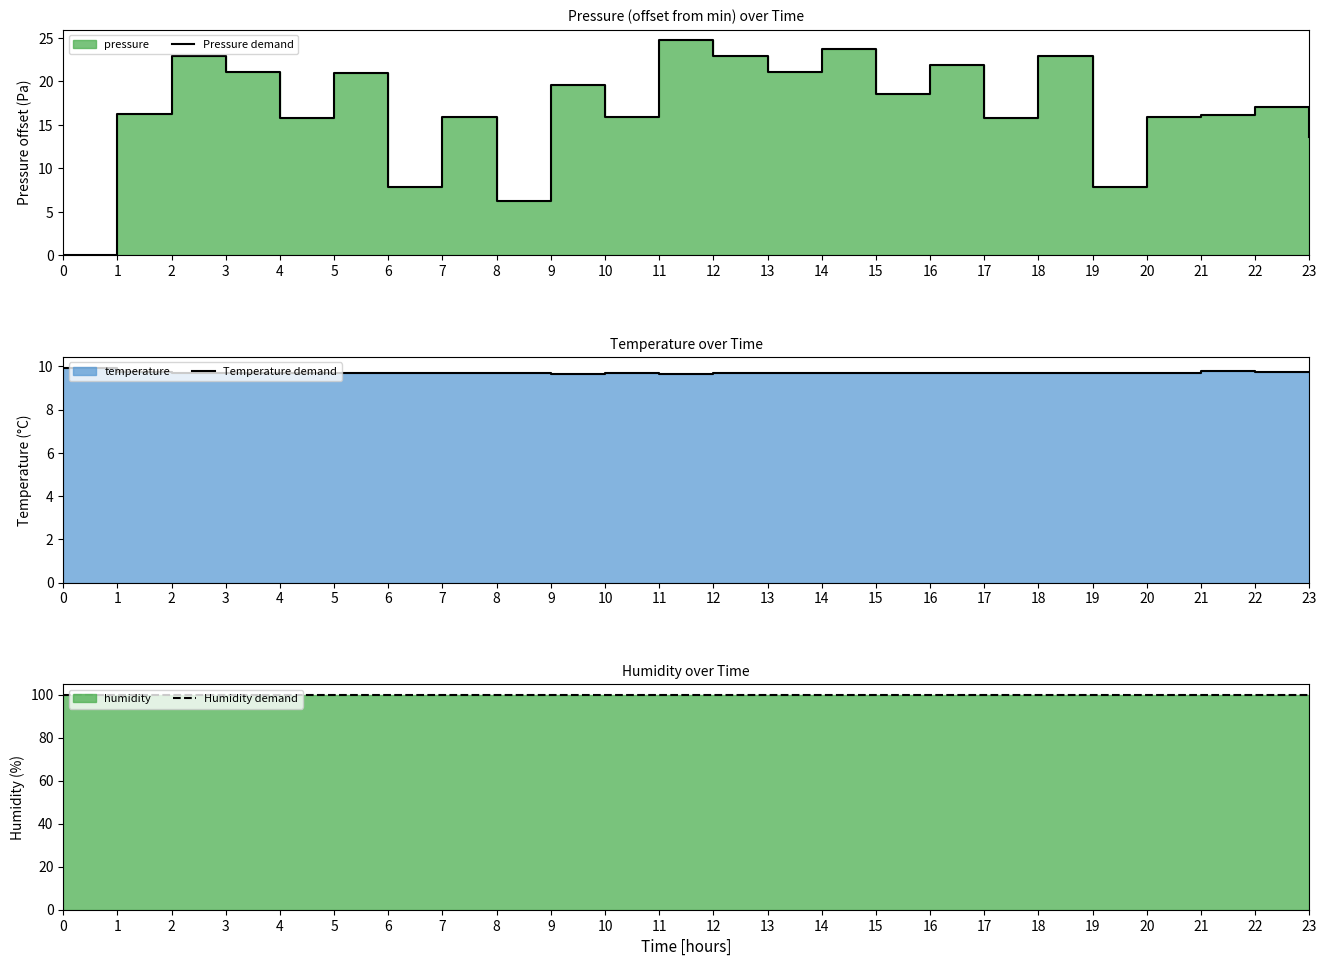

What is the value of the Pressure demand point at the 13th from the left?

22.9